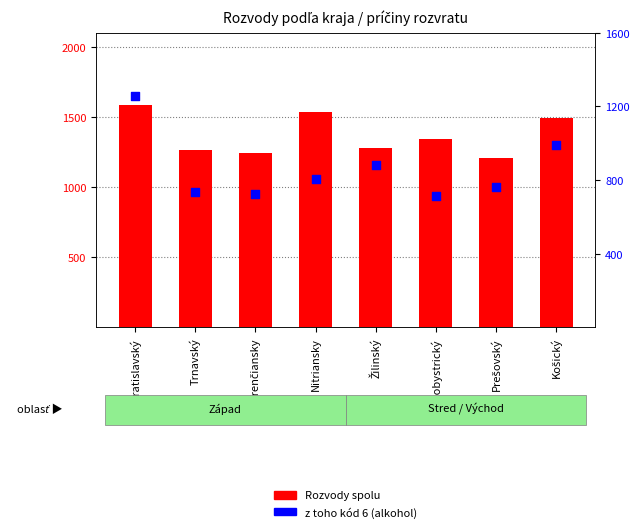

Which series reaches the minimum Y coordinate?

z toho kód 6 (alkohol)